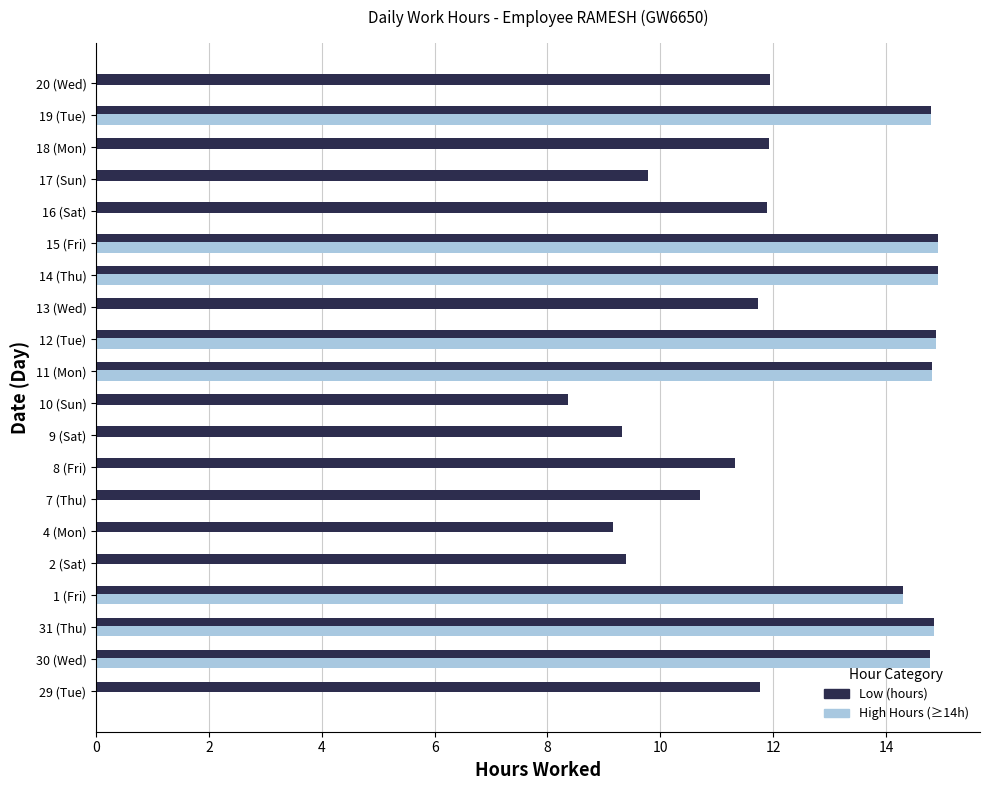

What is the greatest value displayed?

14.9